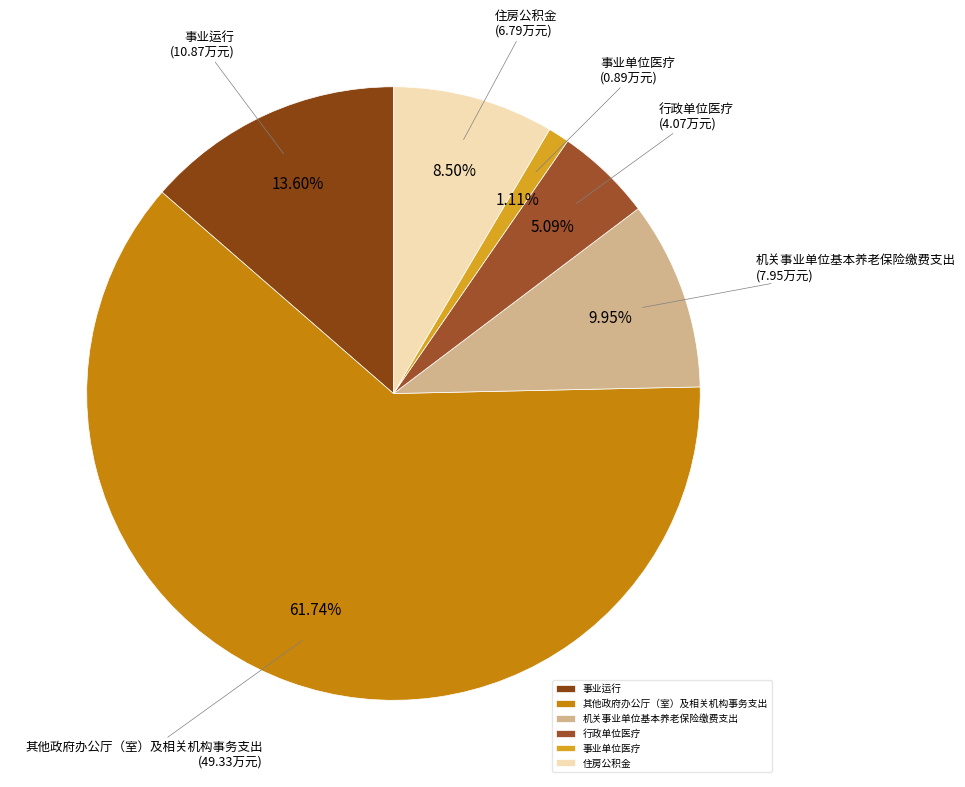

The 机关事业单位基本养老保险缴费支出 slice represents 10% of the pie. True or false?

True